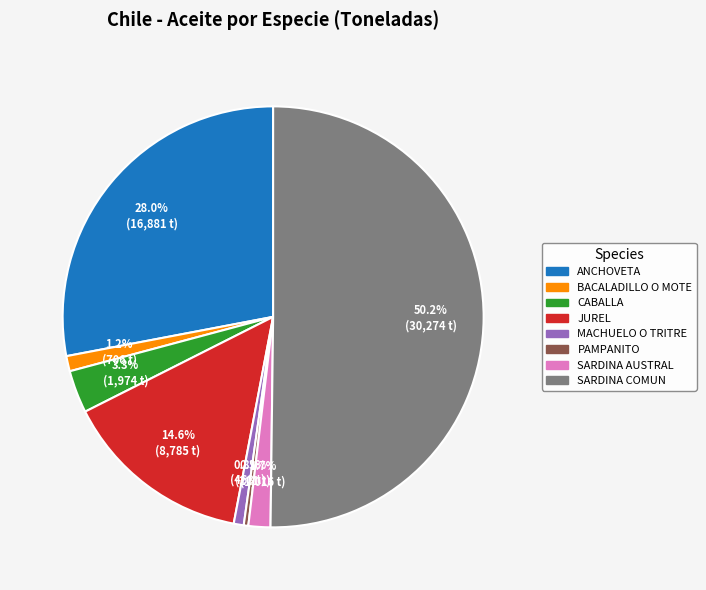

To the nearest percent, what percentage of the pie is SARDINA COMUN?

50%